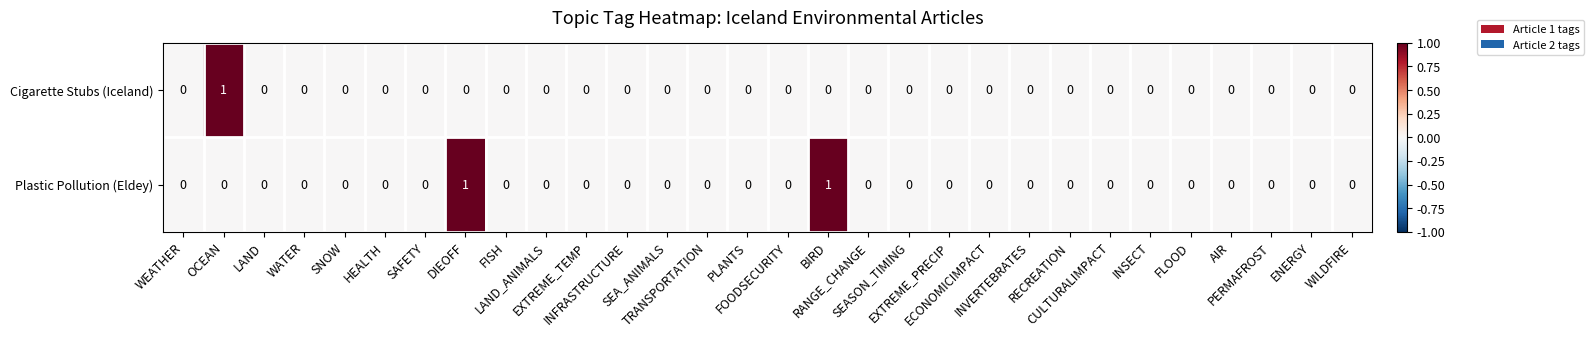

How many categories are shown in the chart?

30